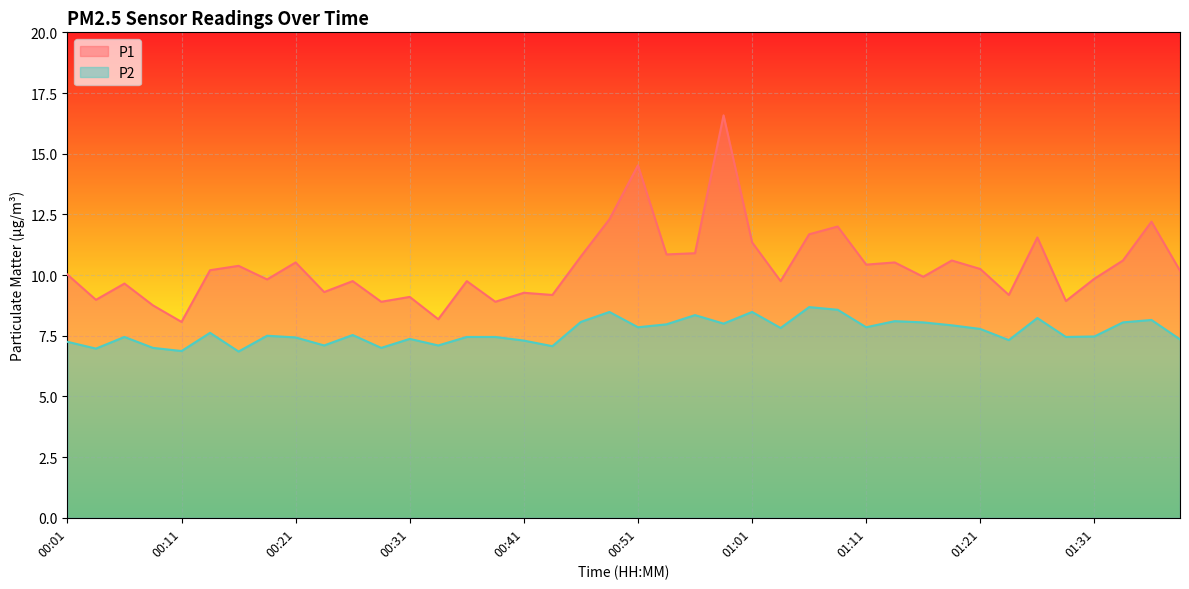

List the series in order of their peak value, lowest first.

P2, P1